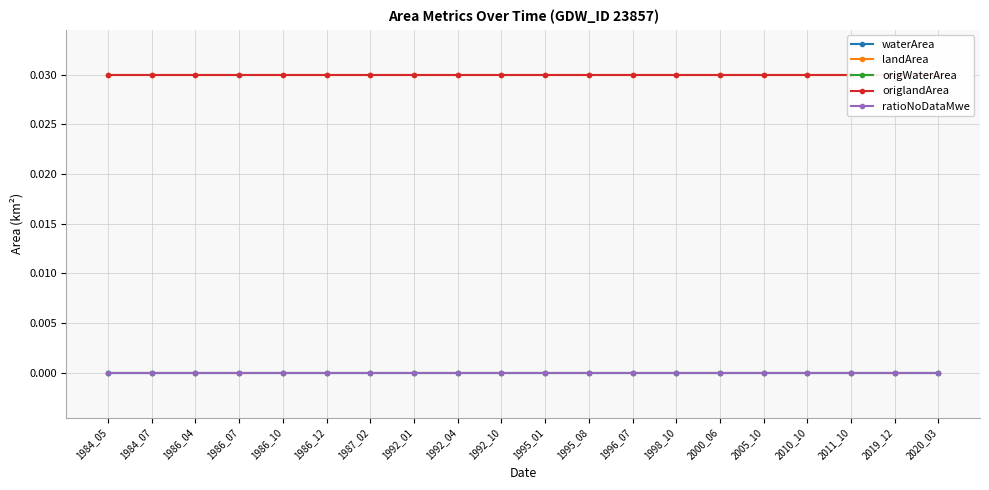

How many lines are shown in the chart?

5